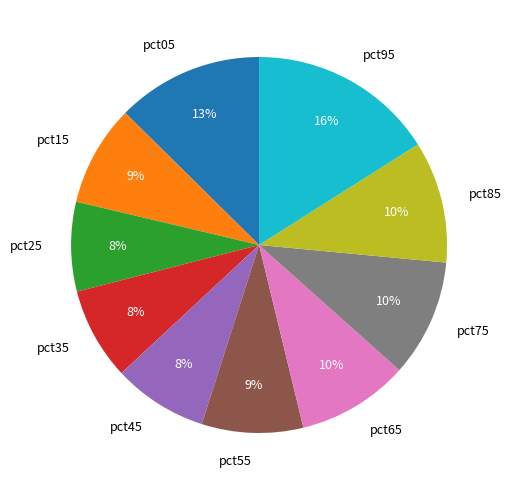

The pct75 slice represents 10% of the pie. True or false?

True